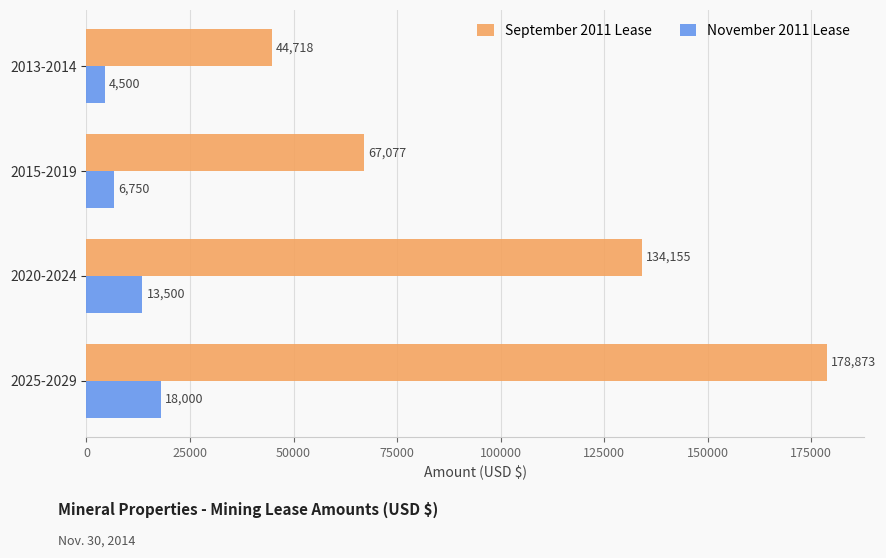

What is the sum of the September 2011 Lease values at 2020-2024 and 2013-2014?

178873